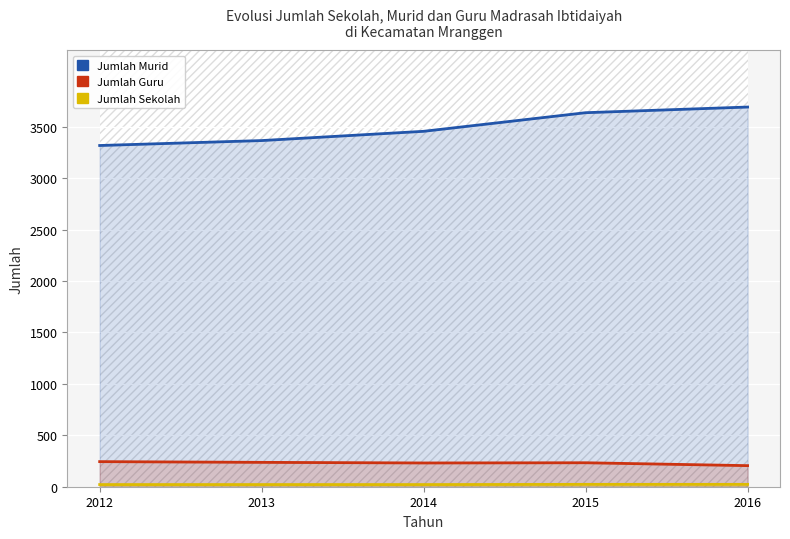

What are all the series names shown in the legend?

Jumlah Murid, Jumlah Guru, Jumlah Sekolah